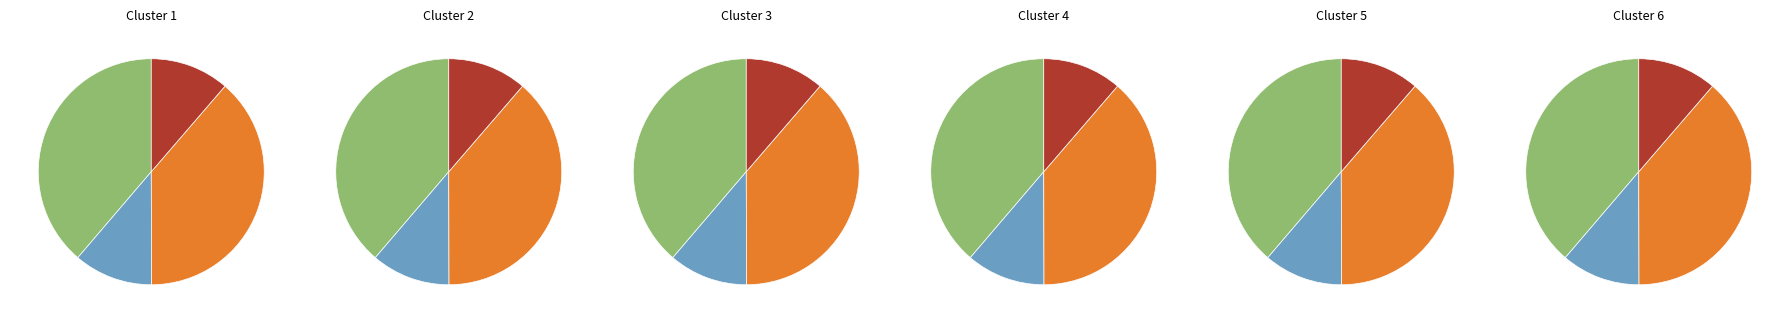

To the nearest percent, what is the difference between the largest and smallest slice percentages?

27%